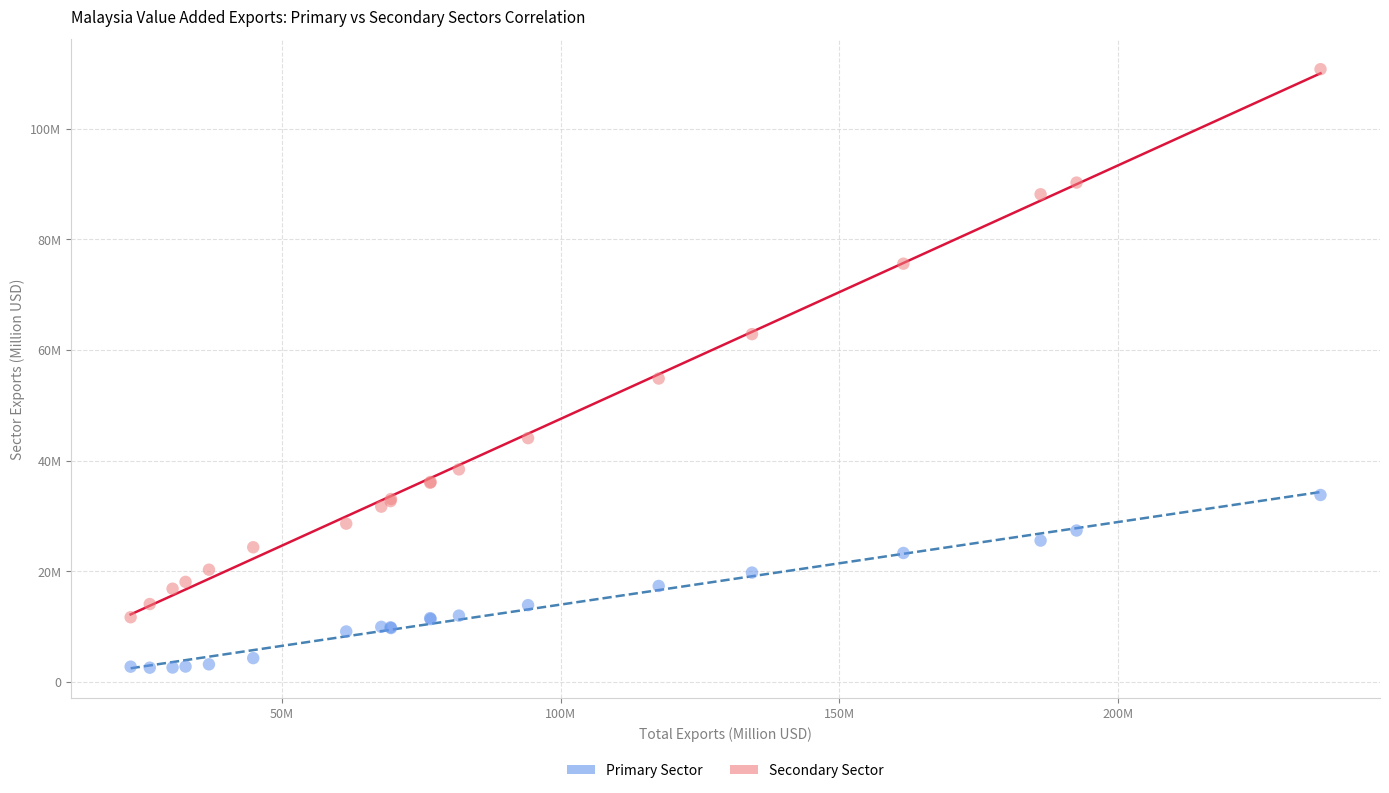

Which series reaches the maximum Y coordinate?

Secondary Sector